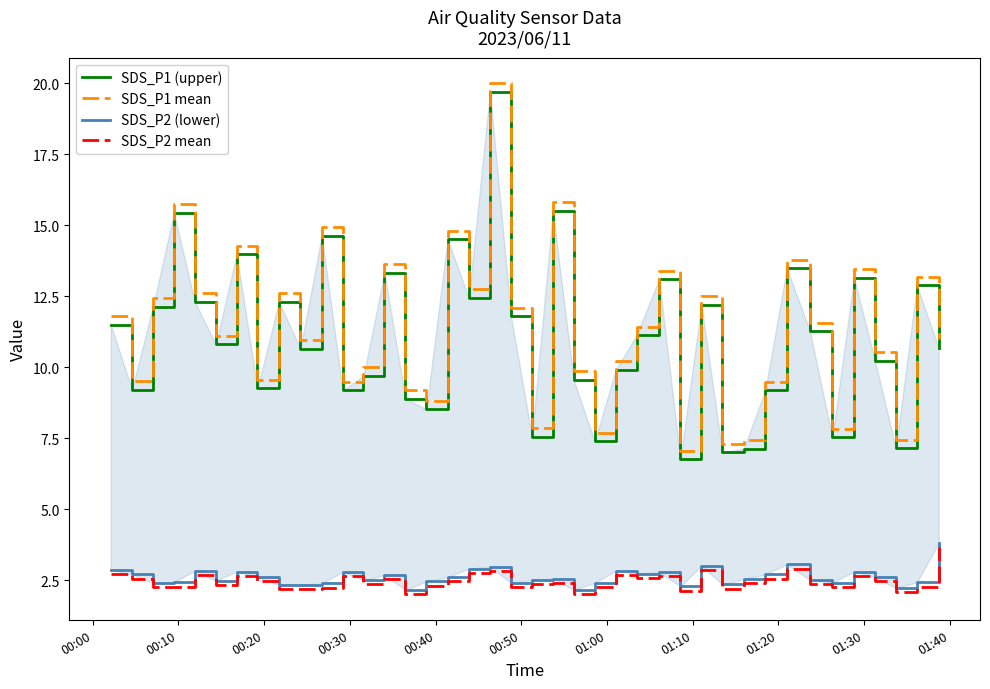

True or false: SDS_P1 mean and SDS_P2 mean cross at least once.

False